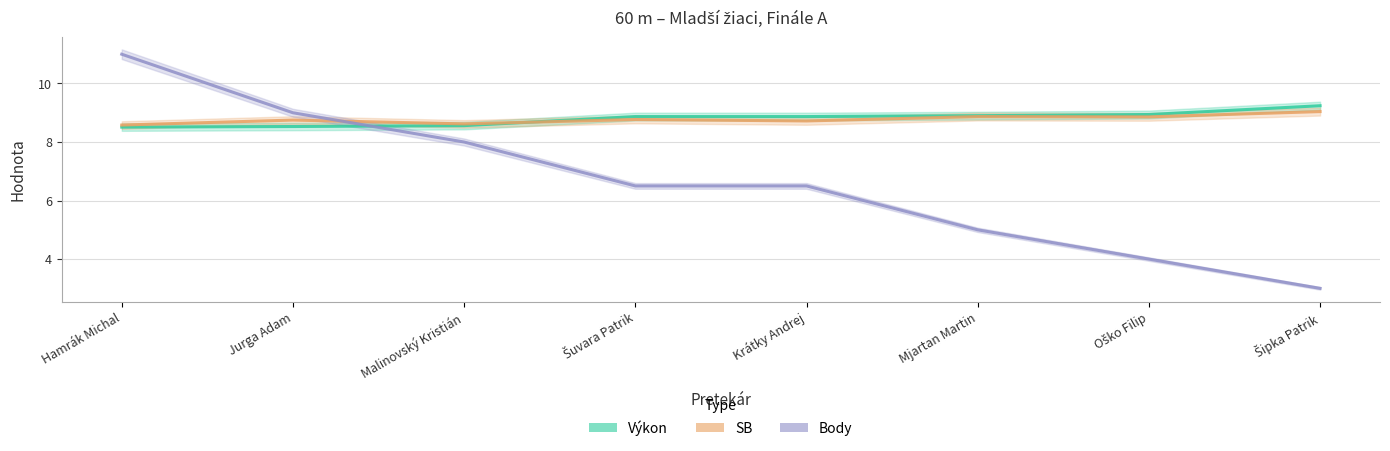

Which series changed the most between Malinovský Kristián and Oško Filip?

Body